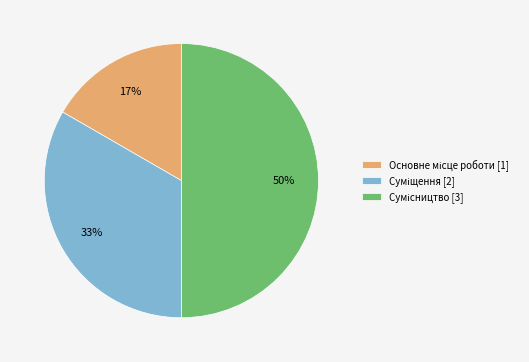

To the nearest percent, what is the average slice percentage?

33%